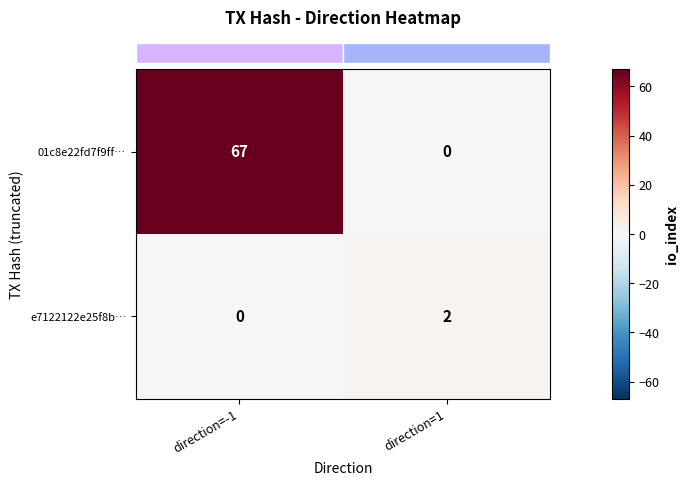

True or false: e7122122e25f8b… has a value of 2 at direction=1.

True